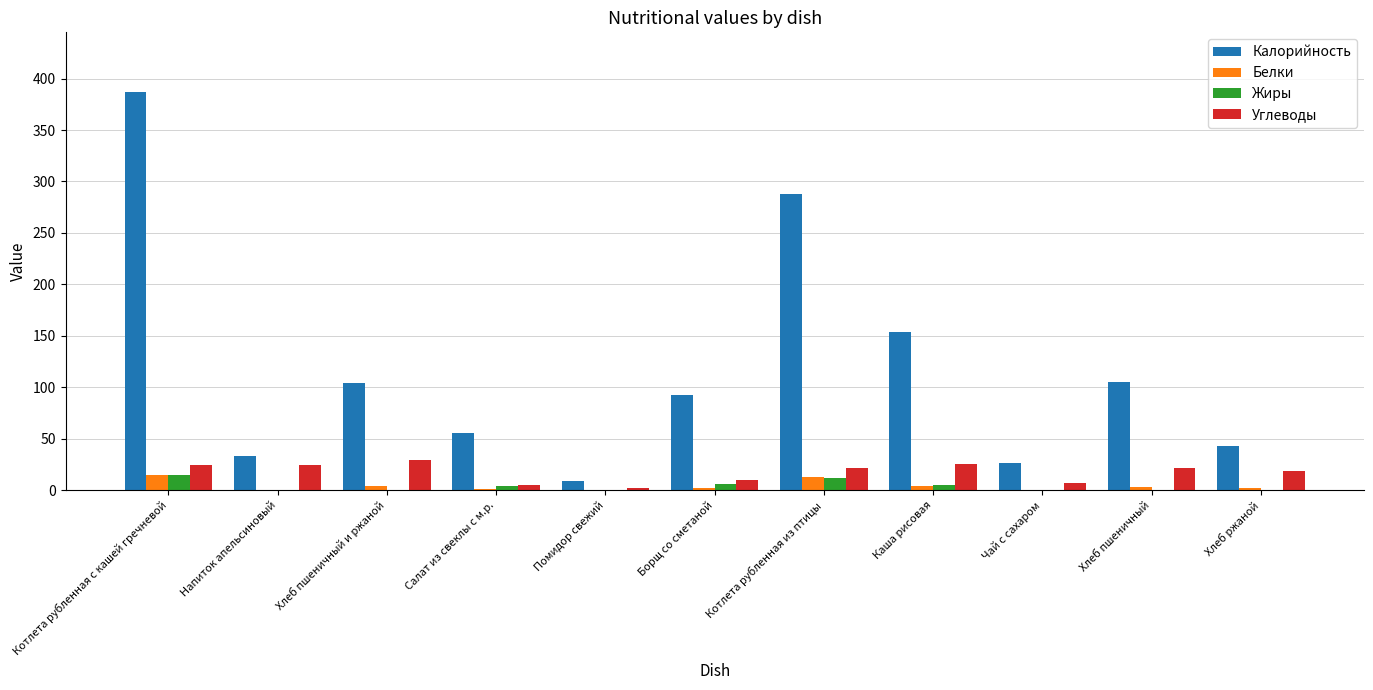

Which series has the largest range (max minus min)?

Калорийность